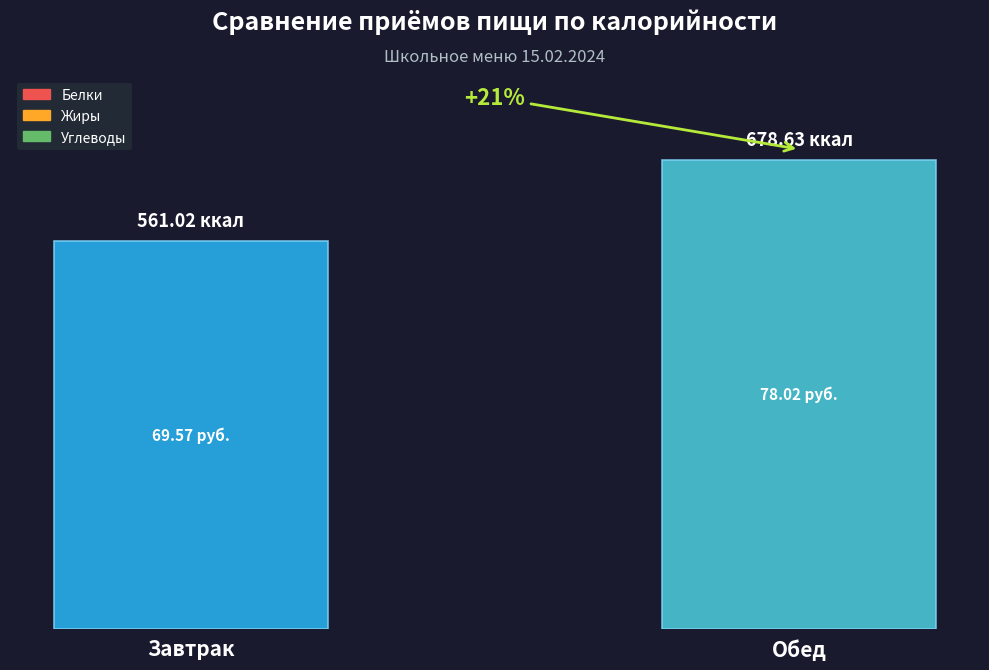

Which has a higher value, Завтрак or Обед?

Обед